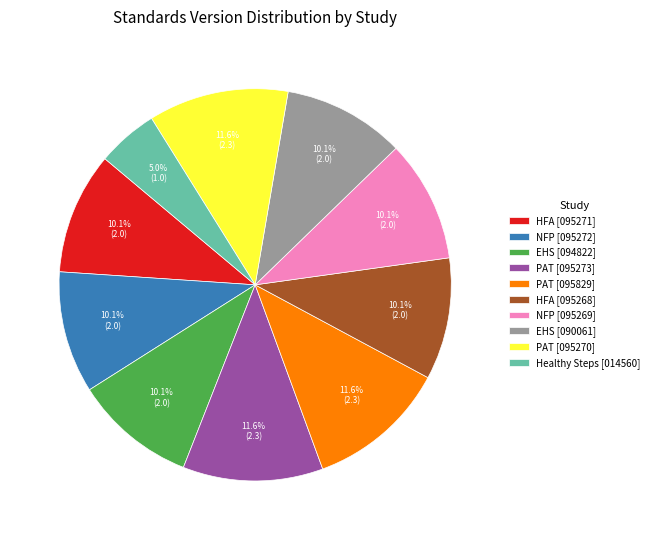

Does EHS [090061] account for over 50% of the chart?

No